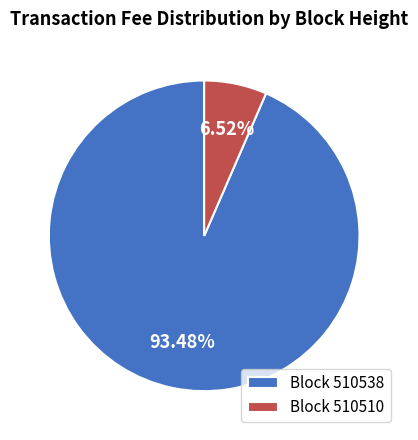

Do Block 510538 and Block 510510 together represent more than half of the pie?

Yes